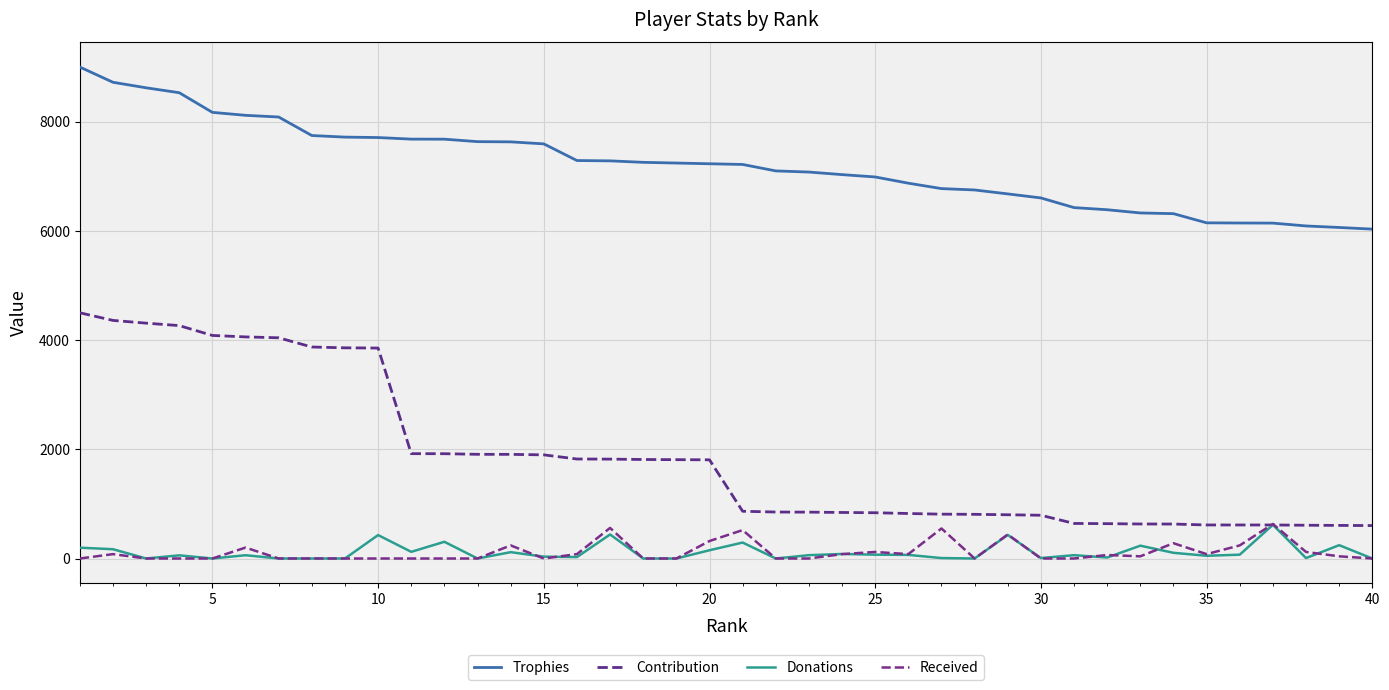

Does the chart have visible grid lines?

Yes